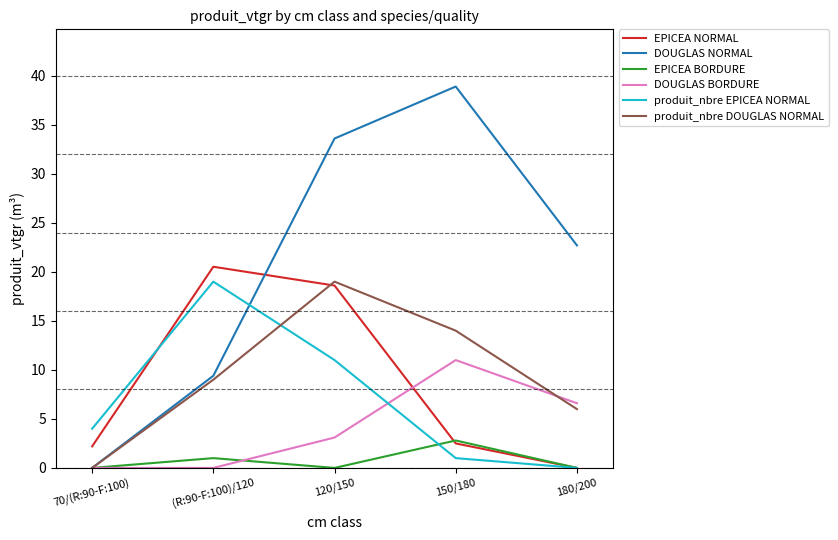

How many positive values does the produit_nbre DOUGLAS NORMAL series have?

4